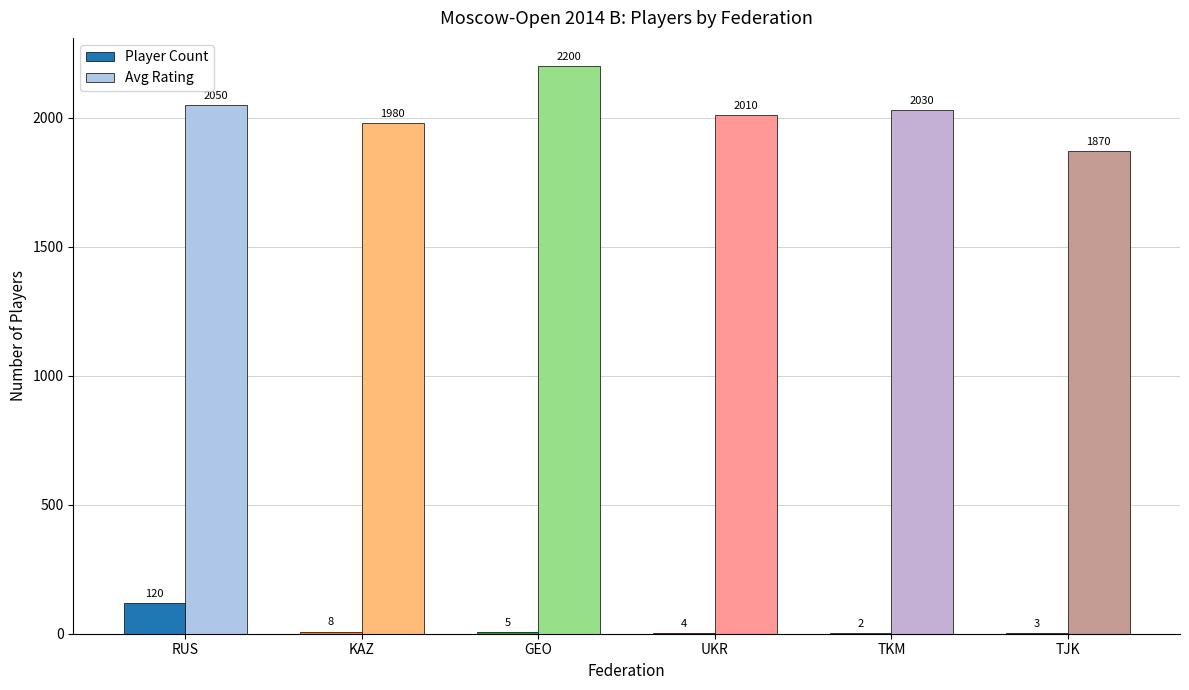

What is the sum of all Player Count values?

142